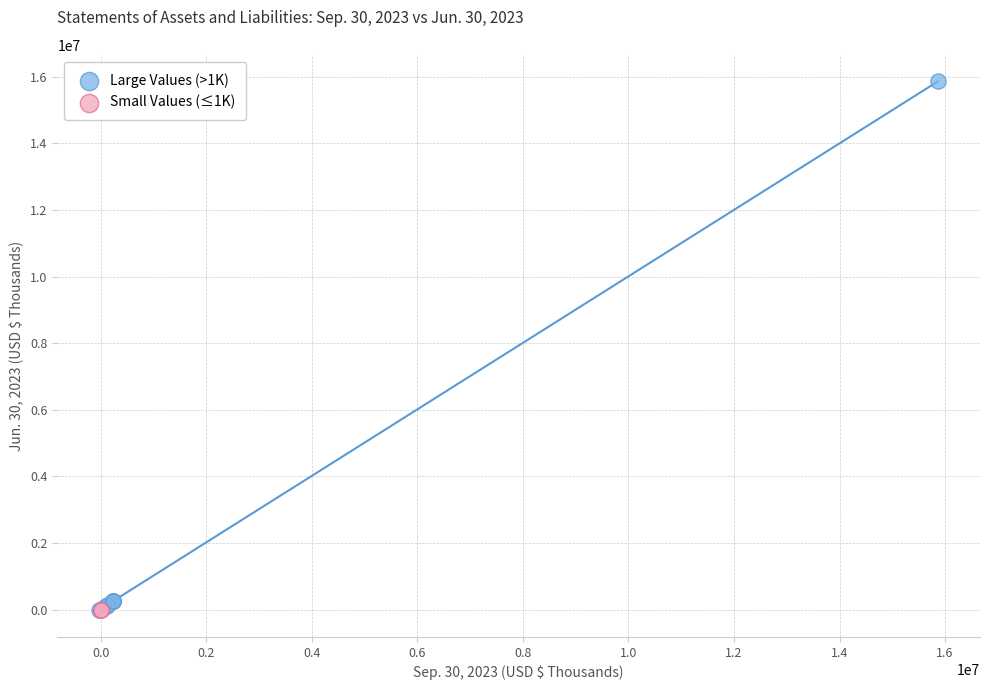

Which series reaches the maximum Y coordinate?

Large Values (>1K)